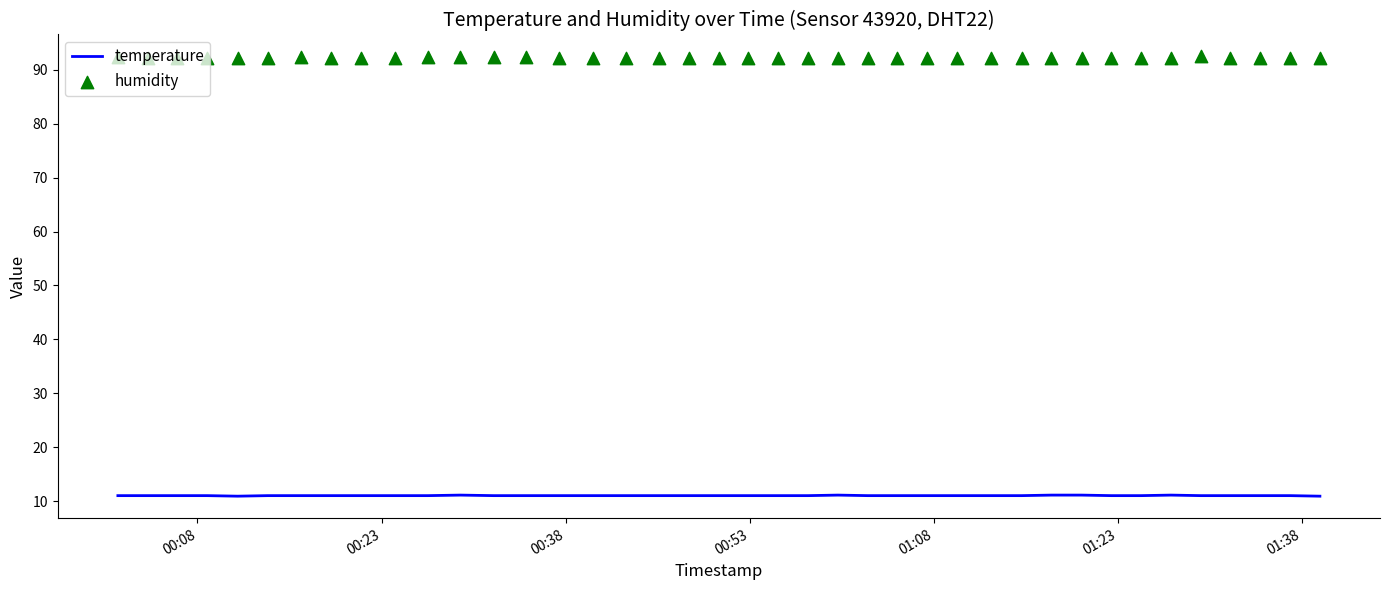

Which series contains the highest Y value?

humidity